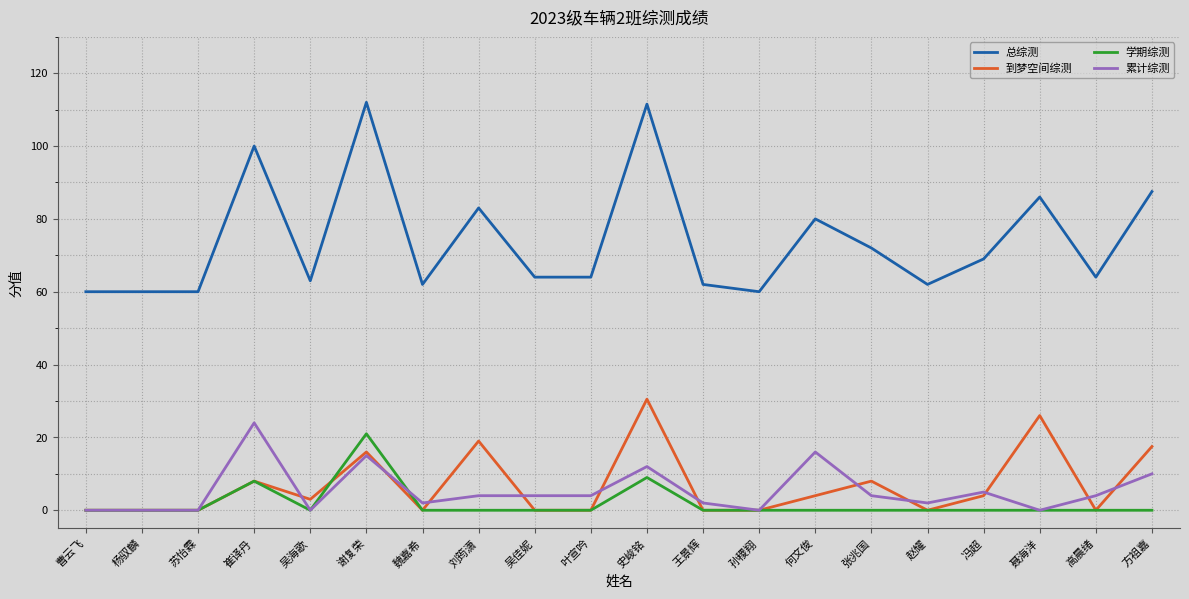

What is the difference between the highest and lowest values at 苏怡霖?

60.0